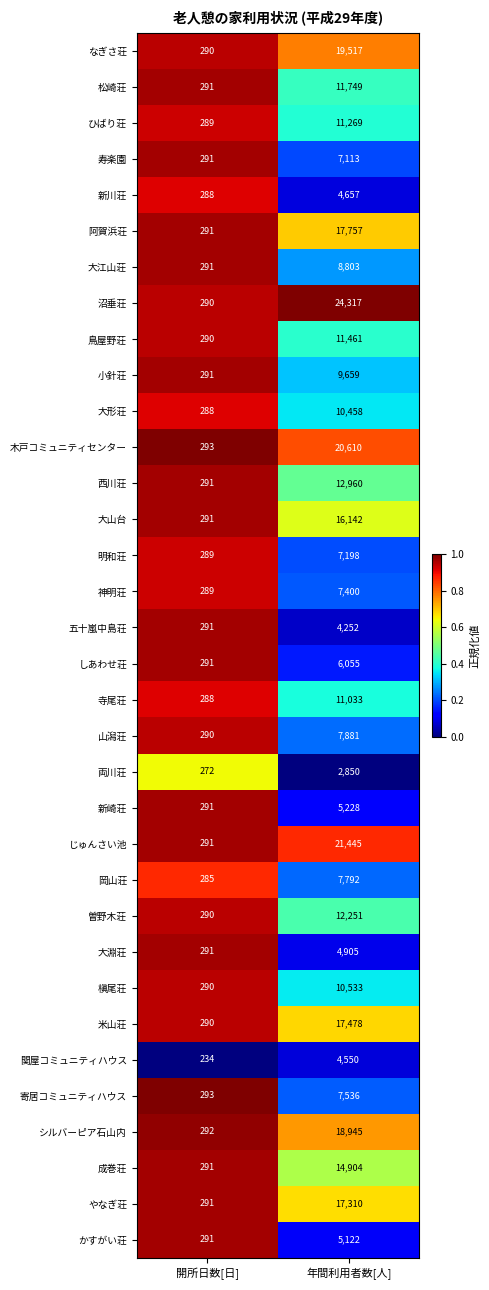

Is it true that 関屋コミュニティハウス equals 157 at 開所日数[日]?

False